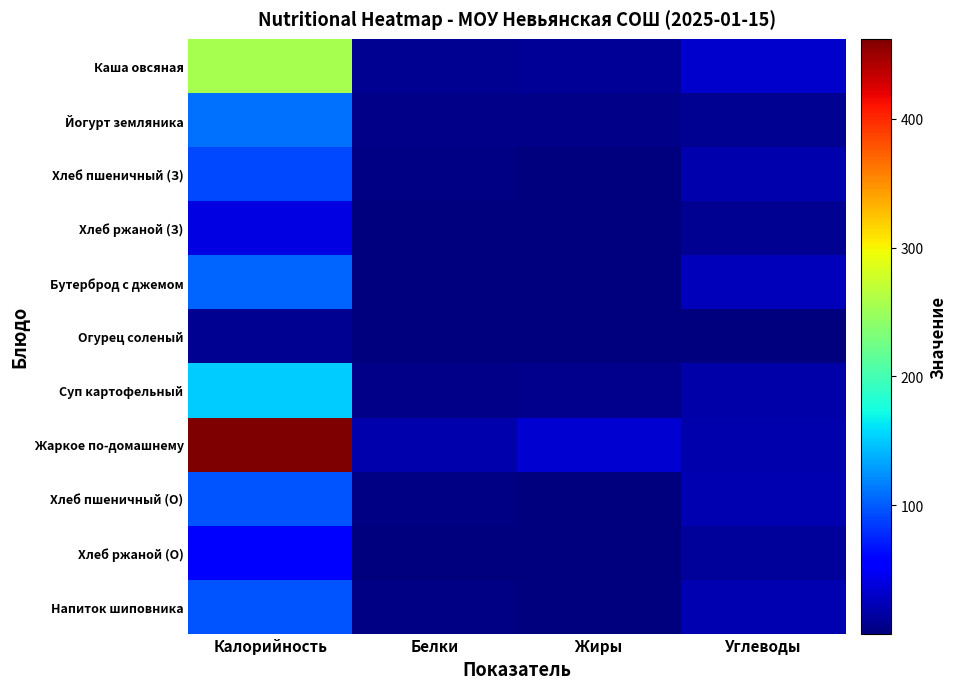

Which series has the widest spread of values?

Жаркое по-домашнему